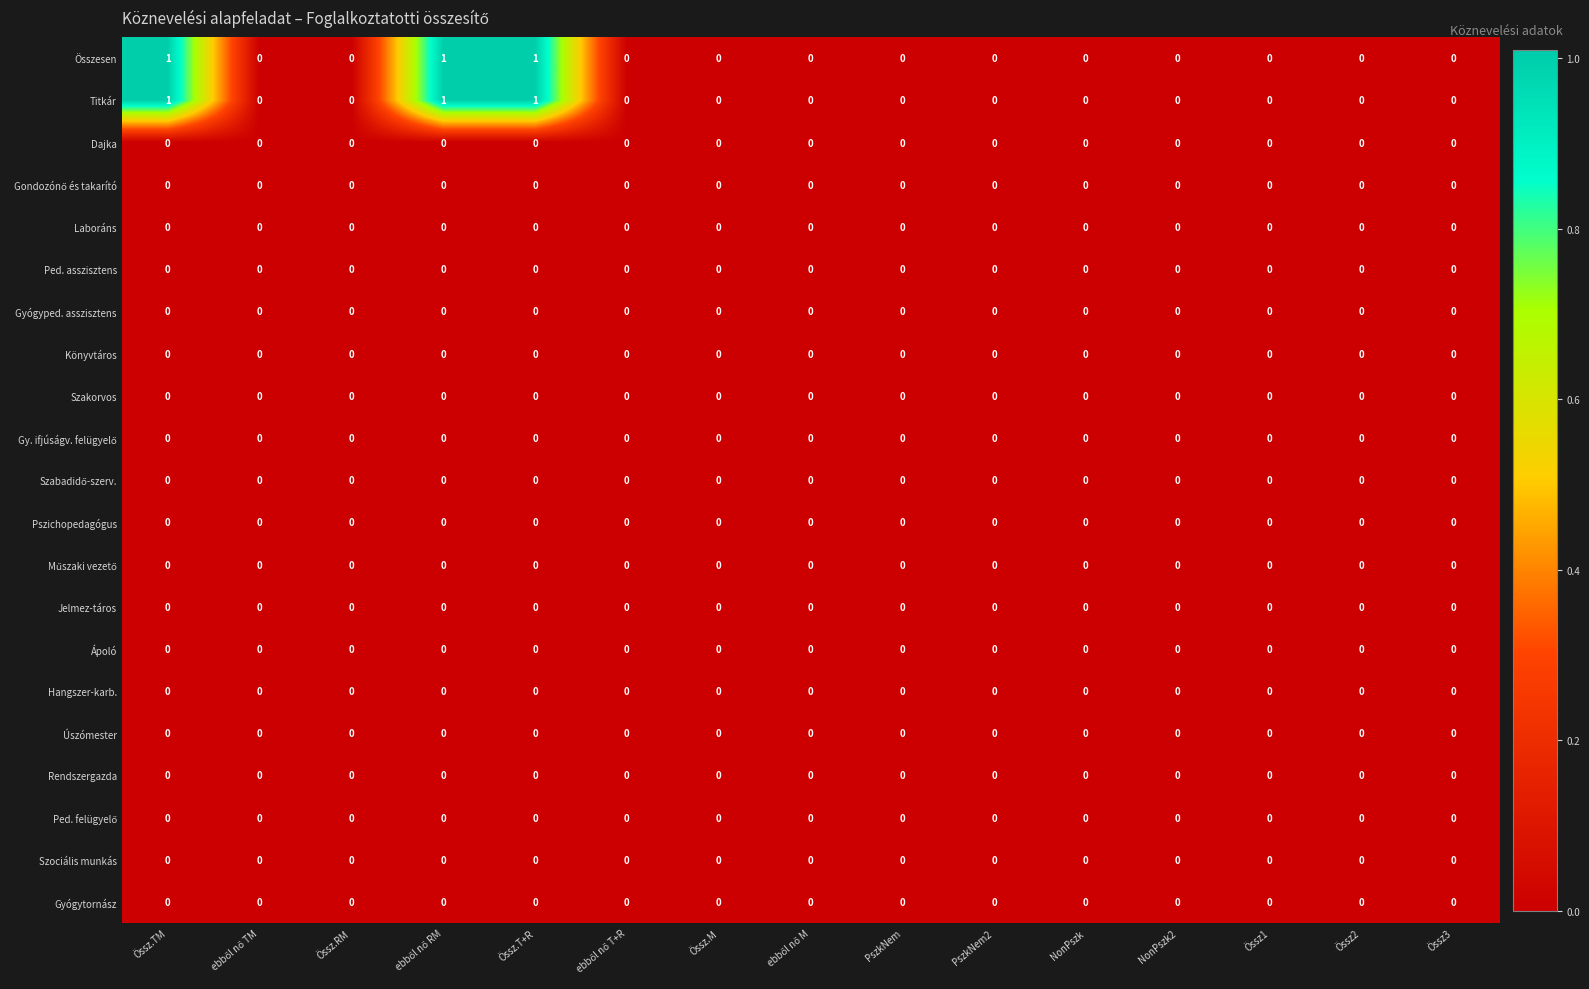

How many Titkár values are between 0 and 1?

15